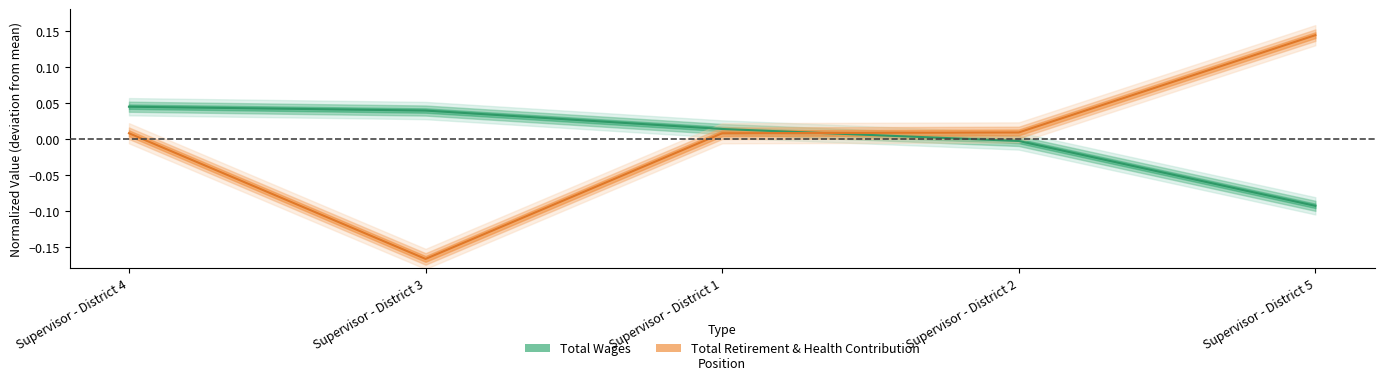

At how many categories does at least one series exceed 0?

5